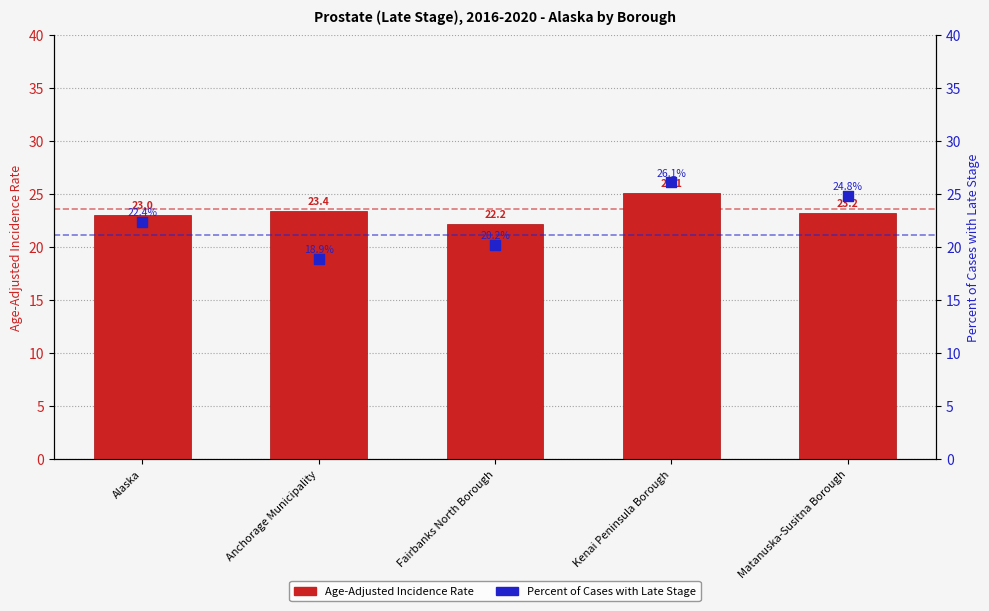

At how many categories does at least one series exceed 21?

5